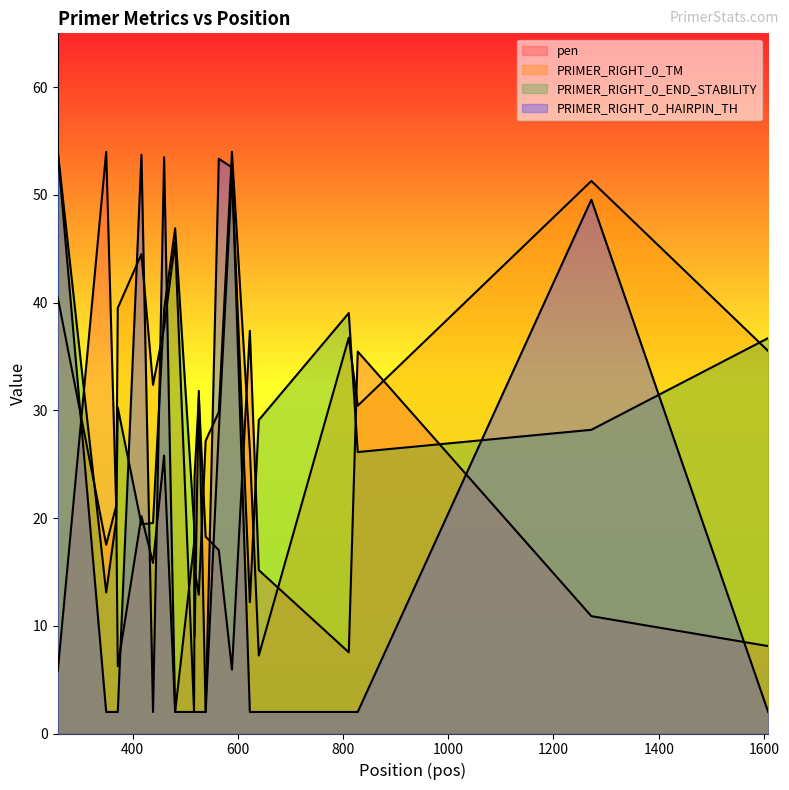

What is the difference between the maximum and minimum values in the PRIMER_RIGHT_0_END_STABILITY series?

52.0